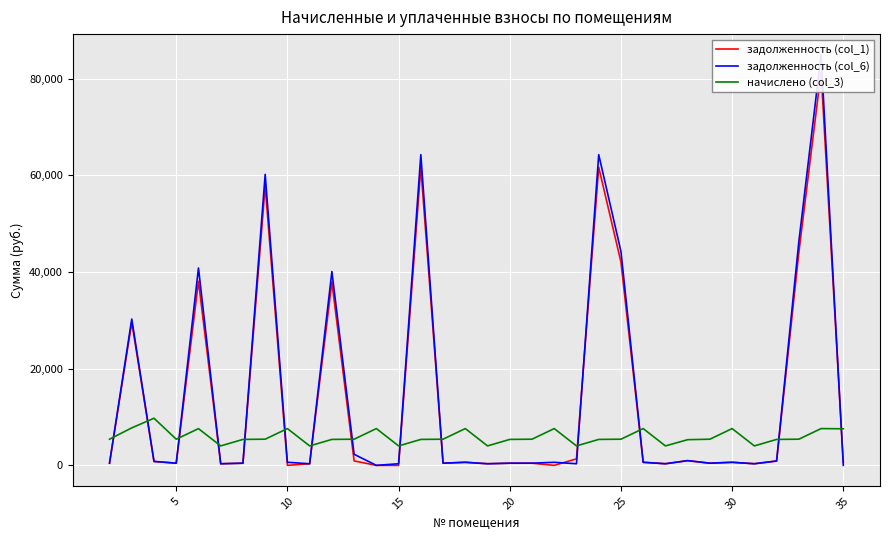

In задолженность (col_1), how many points are lower than both neighbors (excluding endpoints)?

9